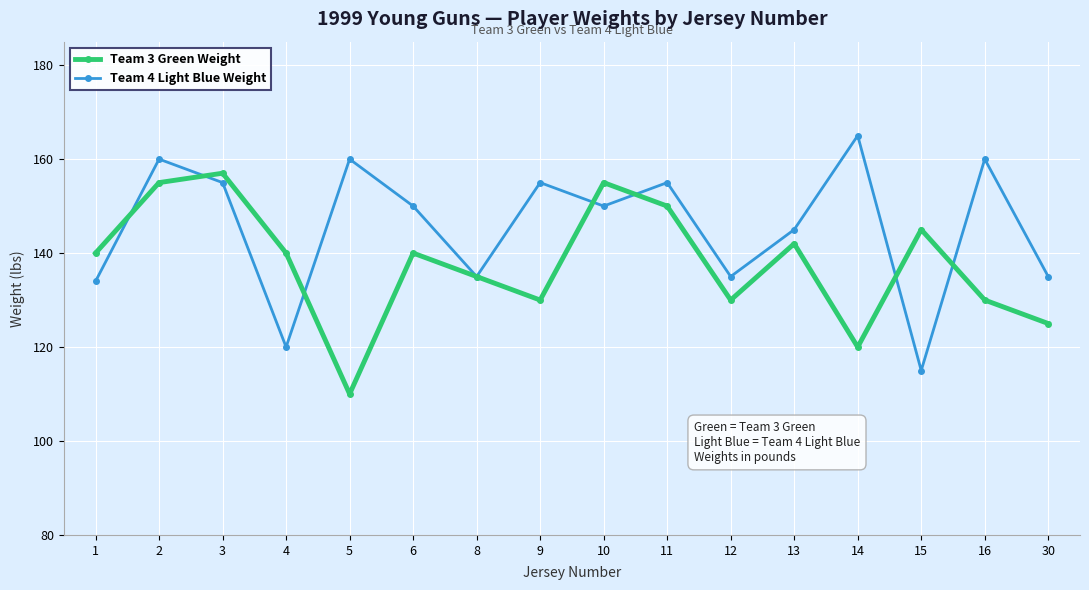

What are all the series names shown in the legend?

Team 3 Green Weight, Team 4 Light Blue Weight